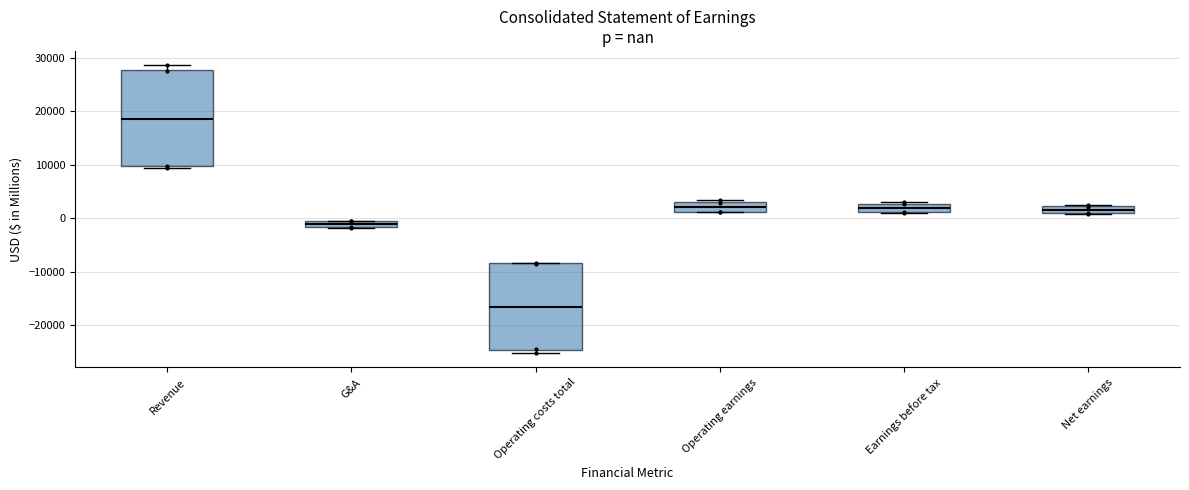

Which box's median line is the highest?

Revenue